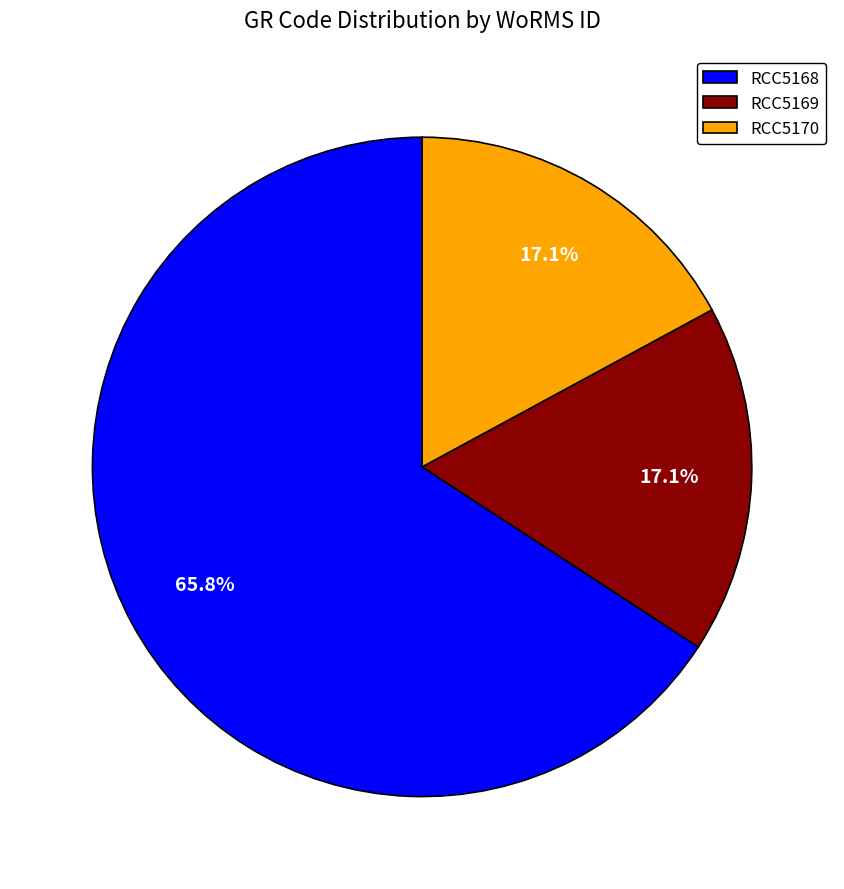

To the nearest percent, what is the difference between the largest and smallest slice percentages?

49%